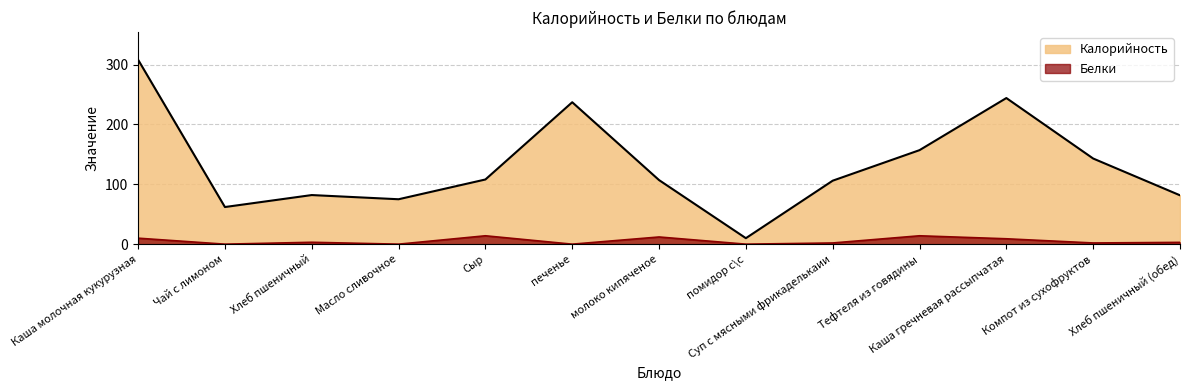

Which series has the largest total across all categories?

Калорийность